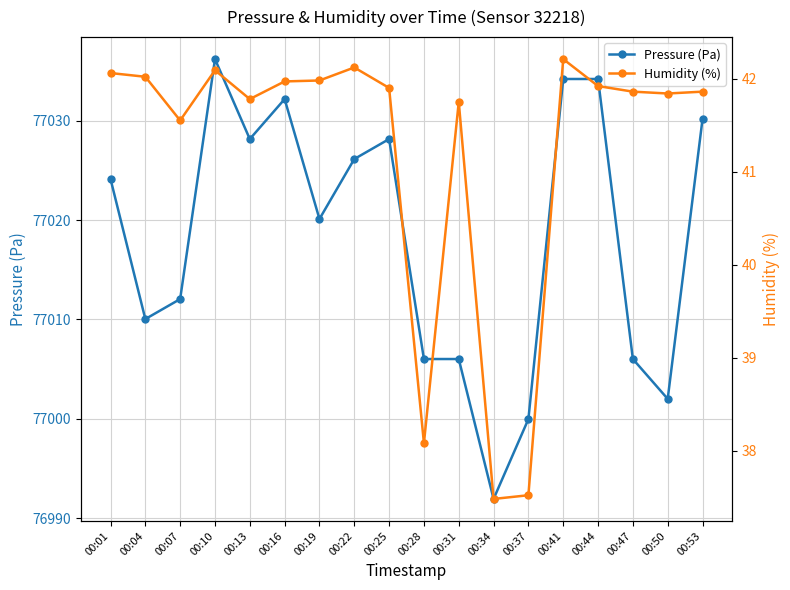

Is the value of Pressure (Pa) at 00:01 greater than the value of Humidity (%) at 00:16?

Yes